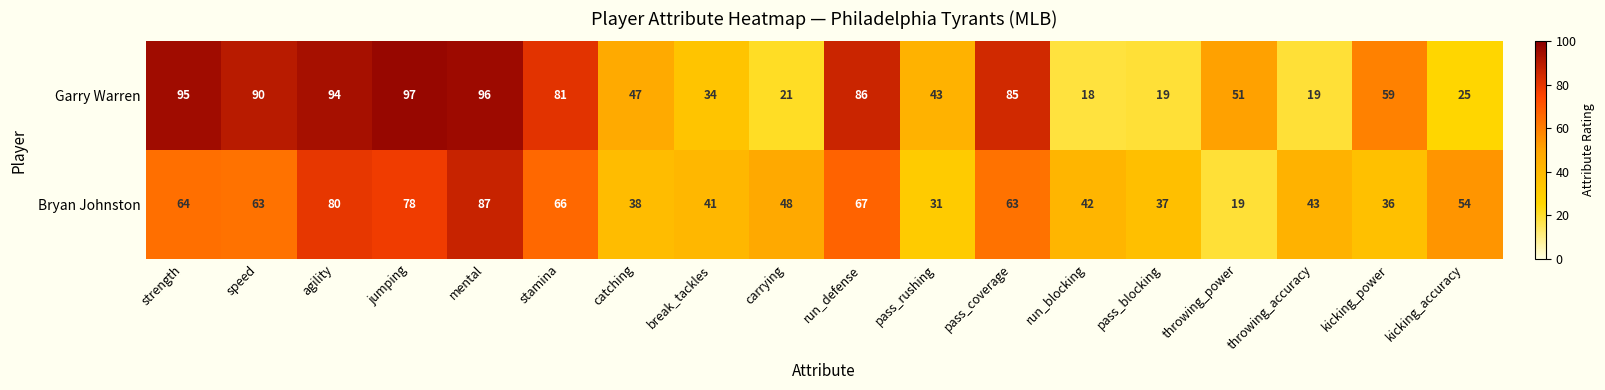

Is it true that Bryan Johnston equals 11 at throwing_power?

False